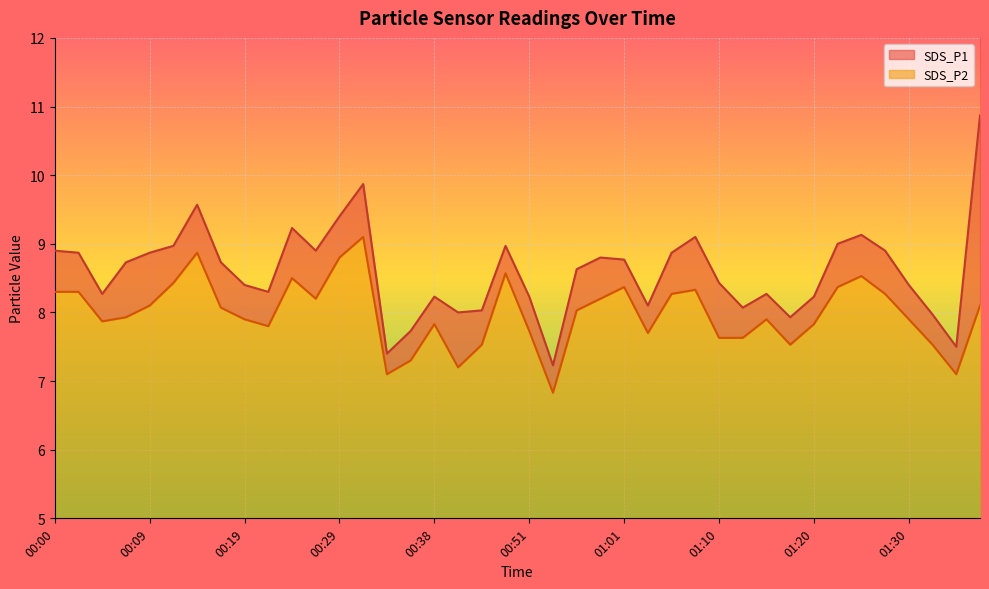

True or false: SDS_P2 has more than 1 interior local peaks.

True